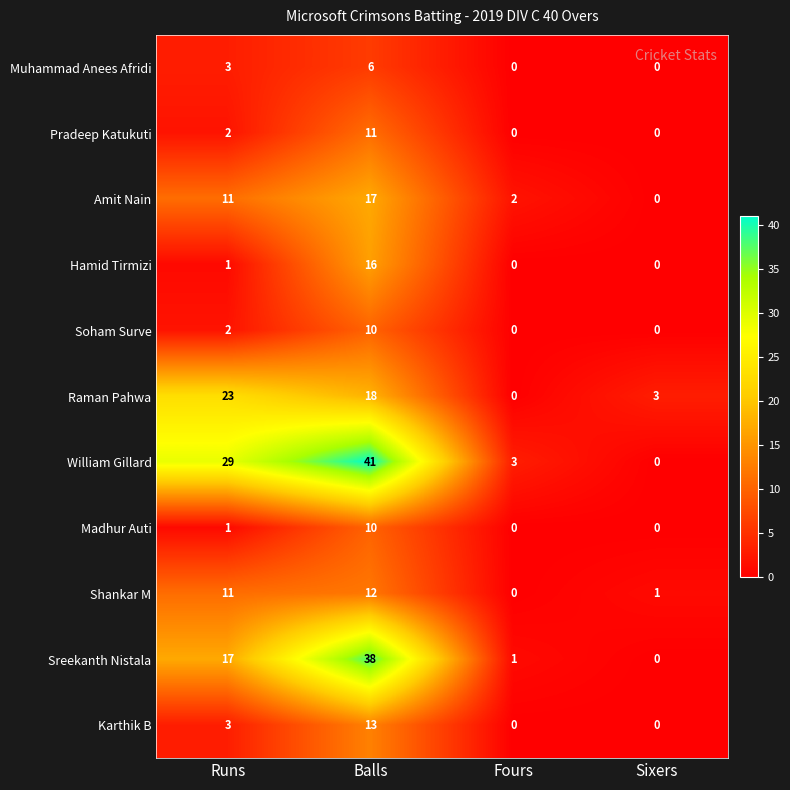

Count the number of categories in the chart.

4